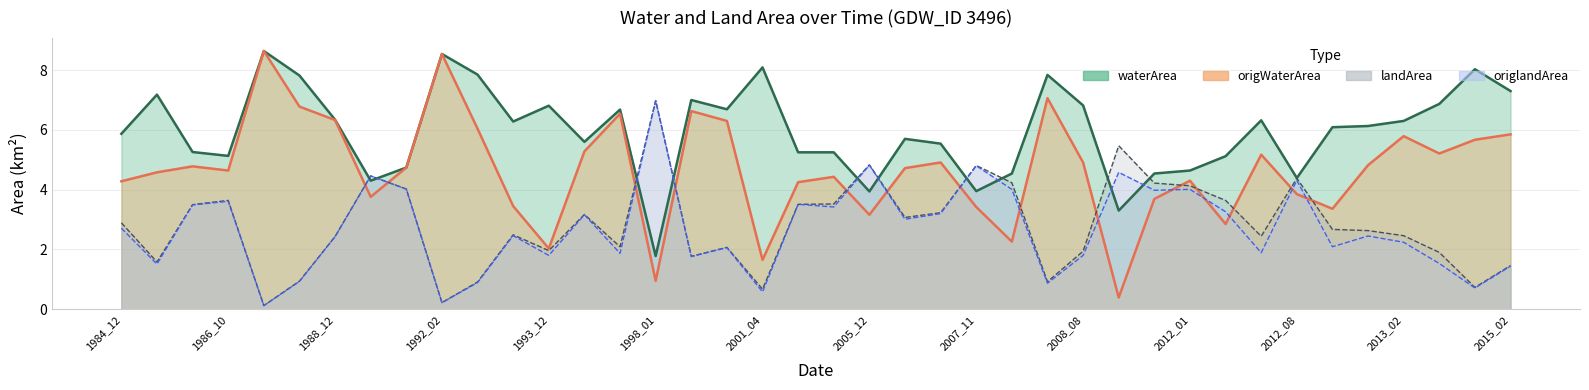

How many values in the waterArea series exceed 6?

21